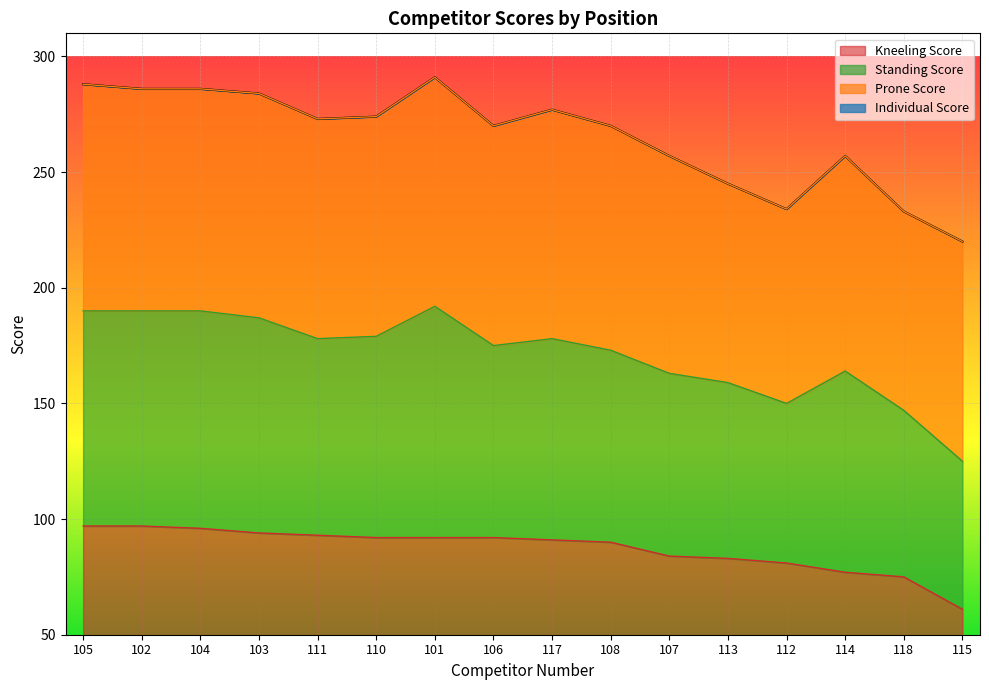

The Individual Score series shows 284 at 103. True or false?

True